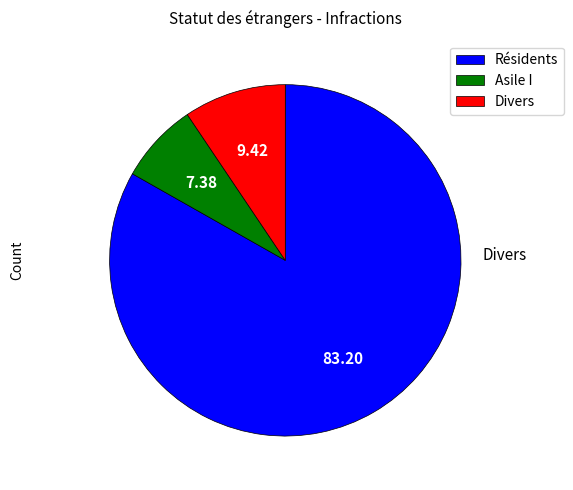

Which category has the biggest portion of the pie?

Résidents